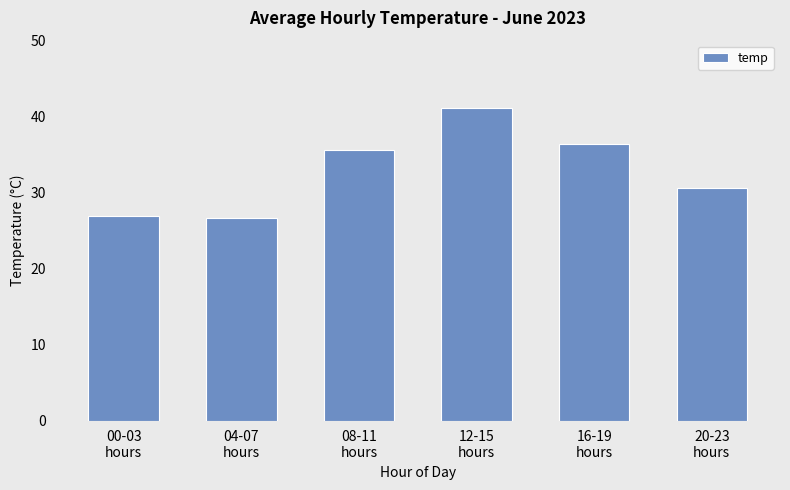

How many values exceed 35?

3